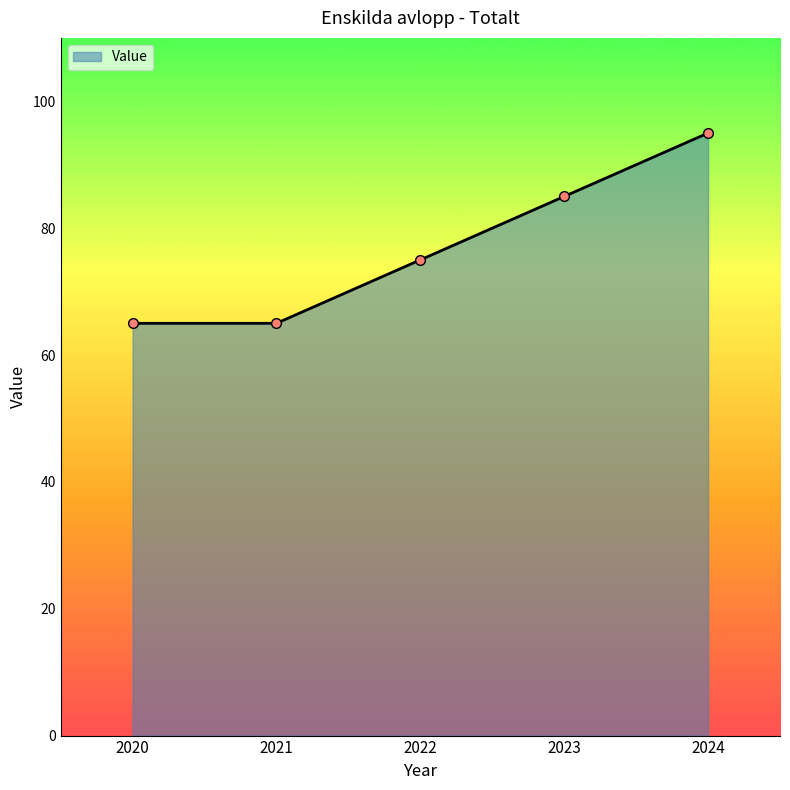

Between 2020 and 2023, which is larger?

2023